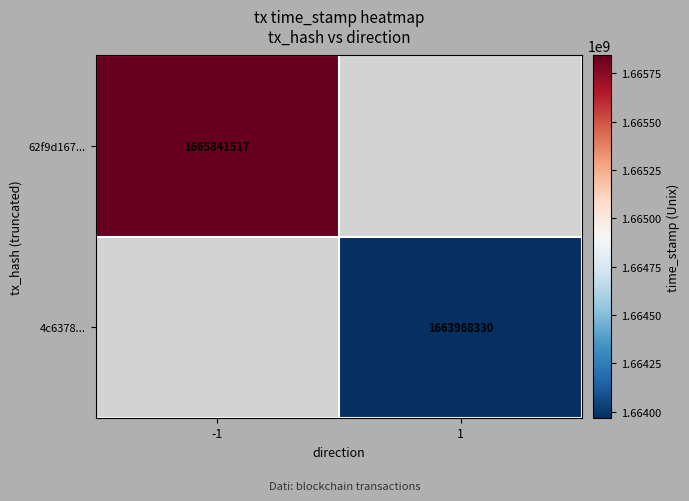

What is the greatest value displayed?

1665841517.0